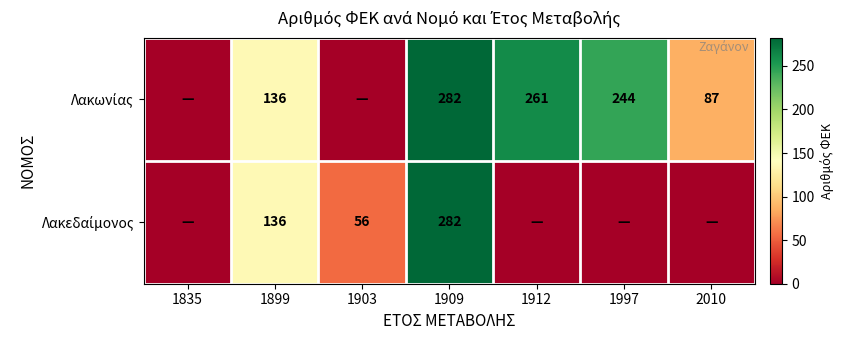

True or false: Λακωνίας has a value of 0 at 1903.

True